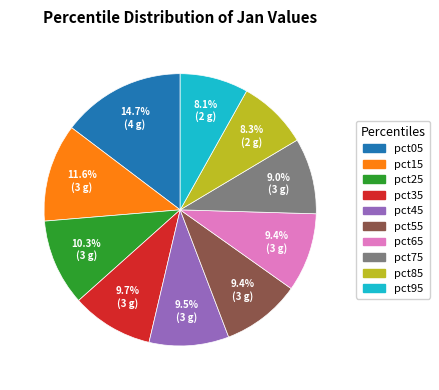

Is pct65 the majority of the pie?

No